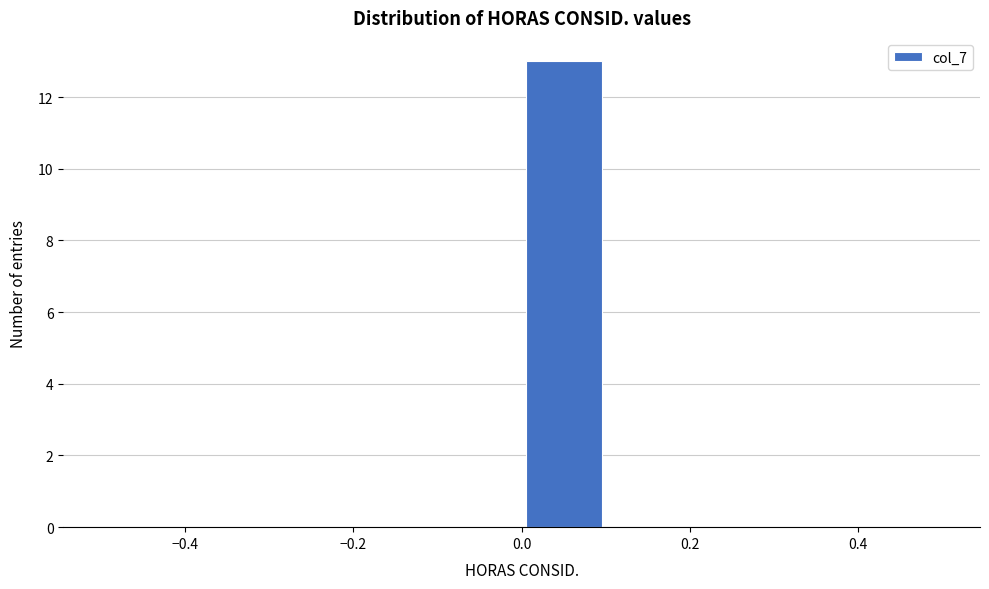

Over which range of the x-axis is the bar tallest?

0.0 to 0.1